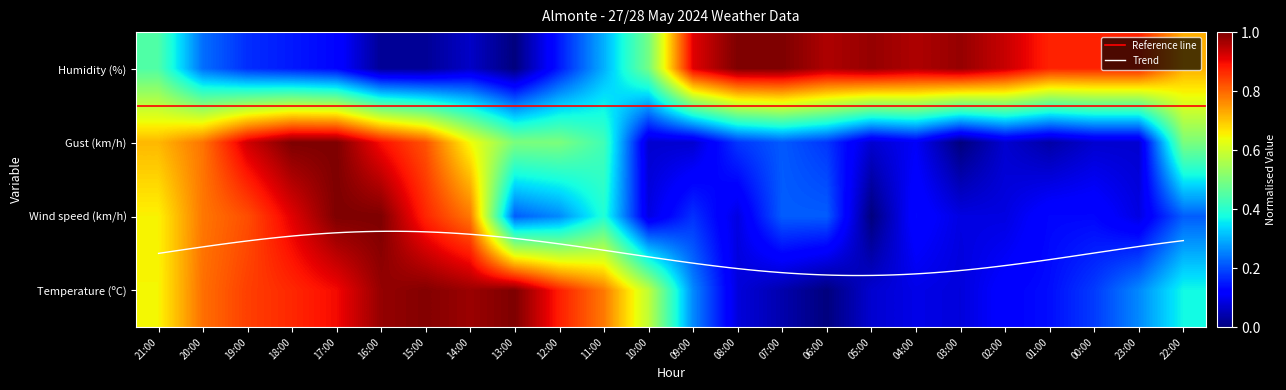

What is the difference between the second highest and minimum values in the Wind speed (km/h) series?

1.0